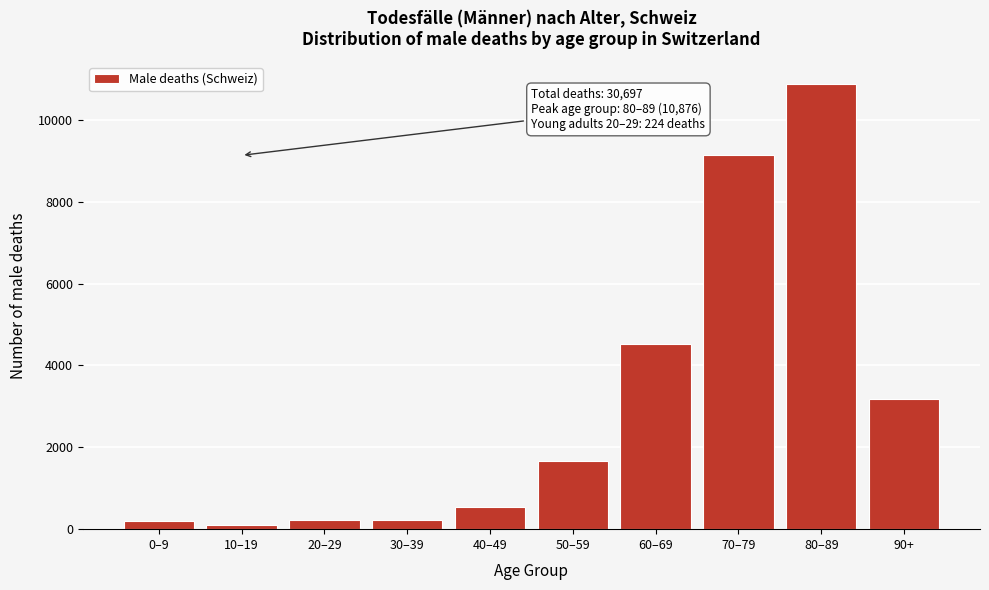

What is the sum of all values?

30641